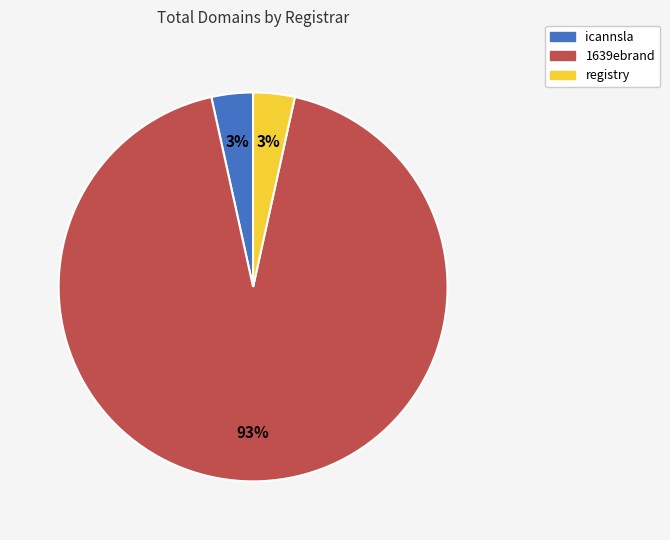

How many segments does this pie chart have?

3